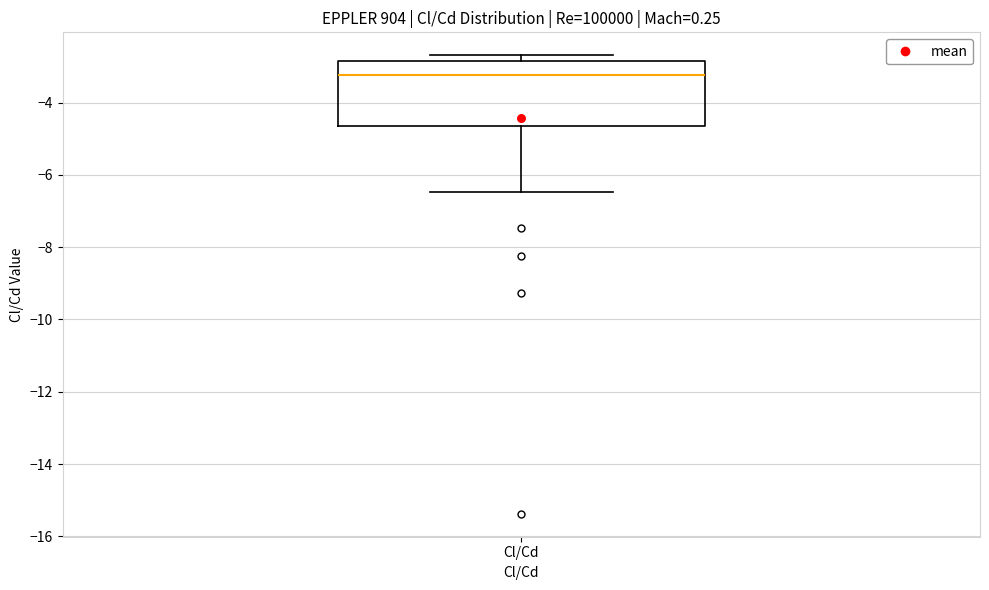

Transcribe this box plot: give where the median line is, the range the box spans, and where the two whiskers end, as read against the y-axis. The values are not printed on the chart, so give them approximately, as read against the axis.

median -3.2, box -4.6 to -2.8, whiskers -6.4 to -2.6